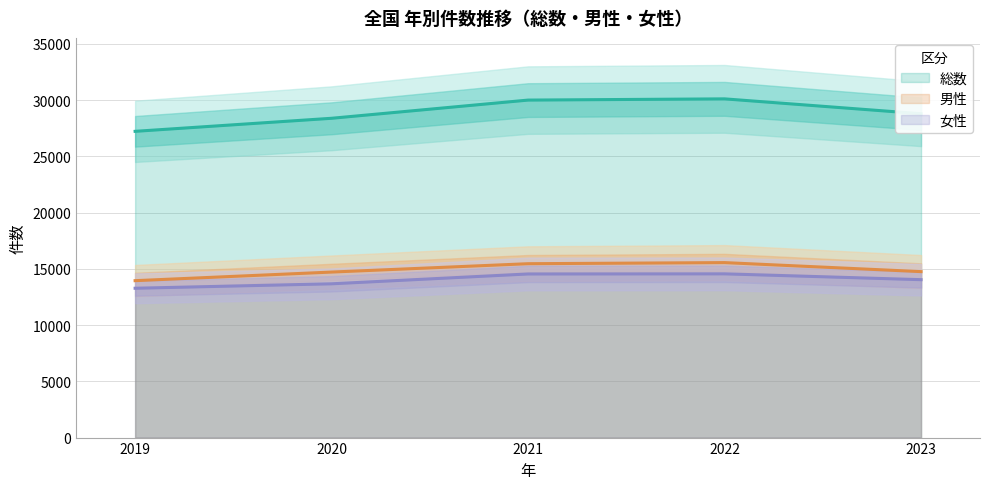

Between 2023 and 2020, which is larger?

2023